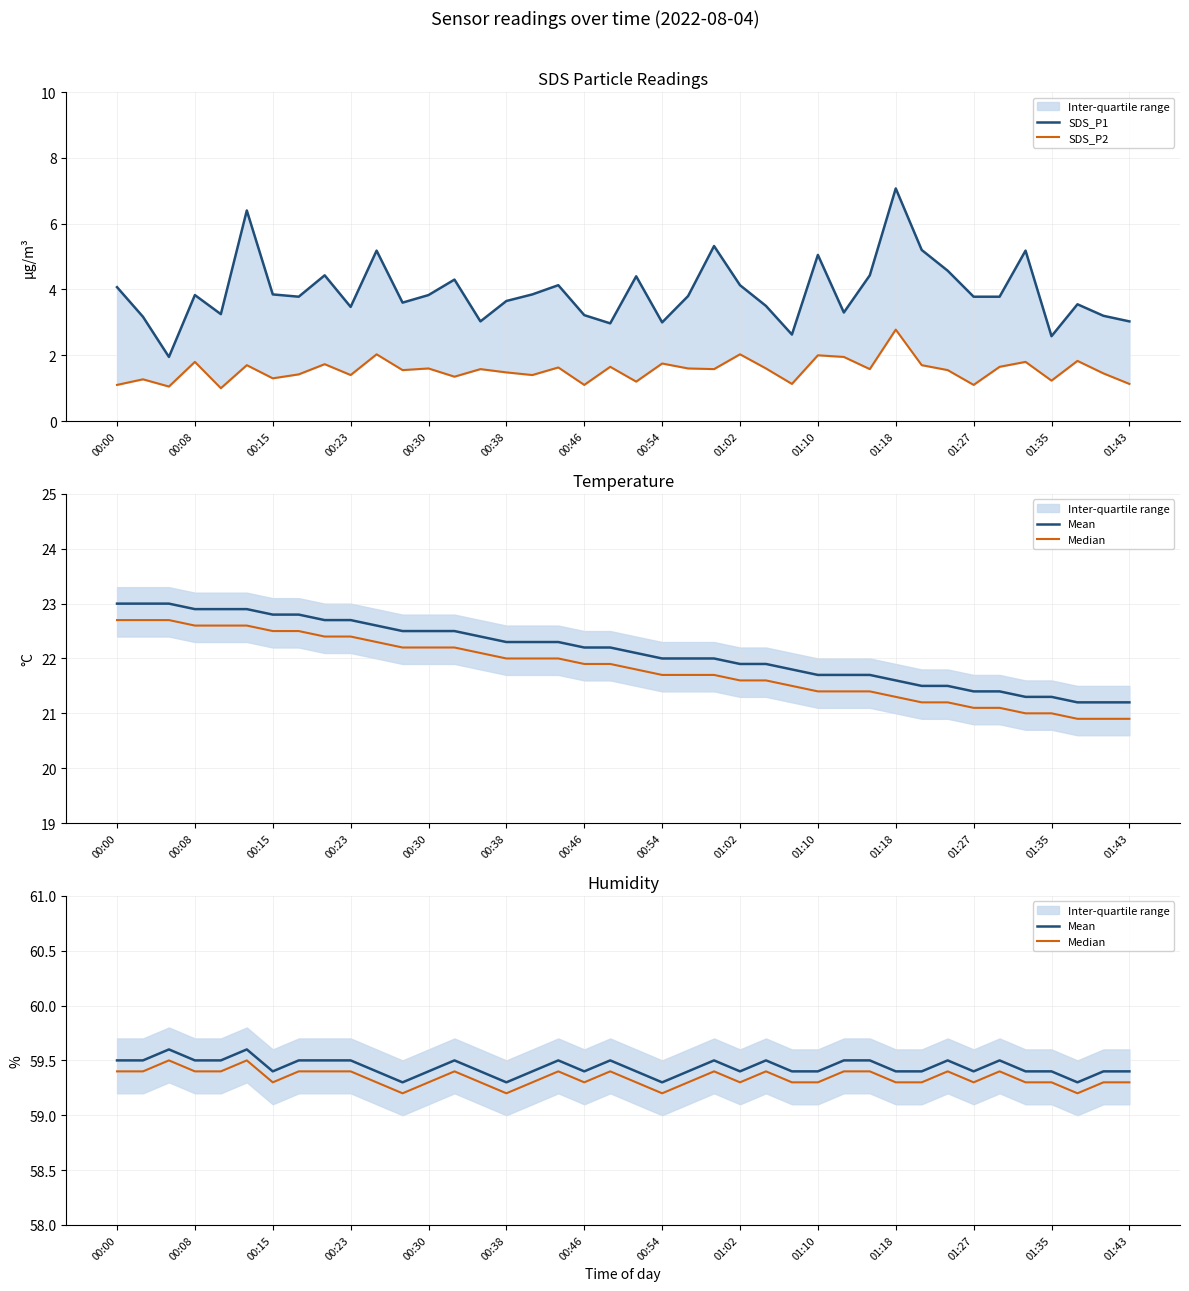

True or false: SDS_P1 has more than 2 points higher than both neighbors.

True